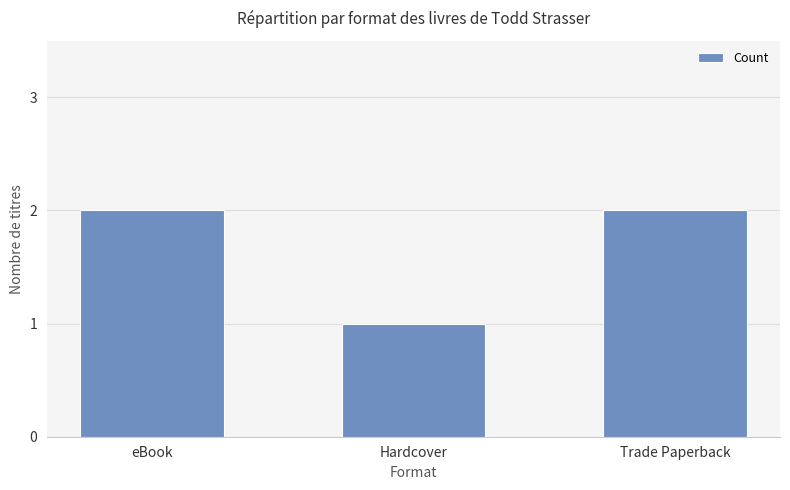

How many bars are there in total?

3